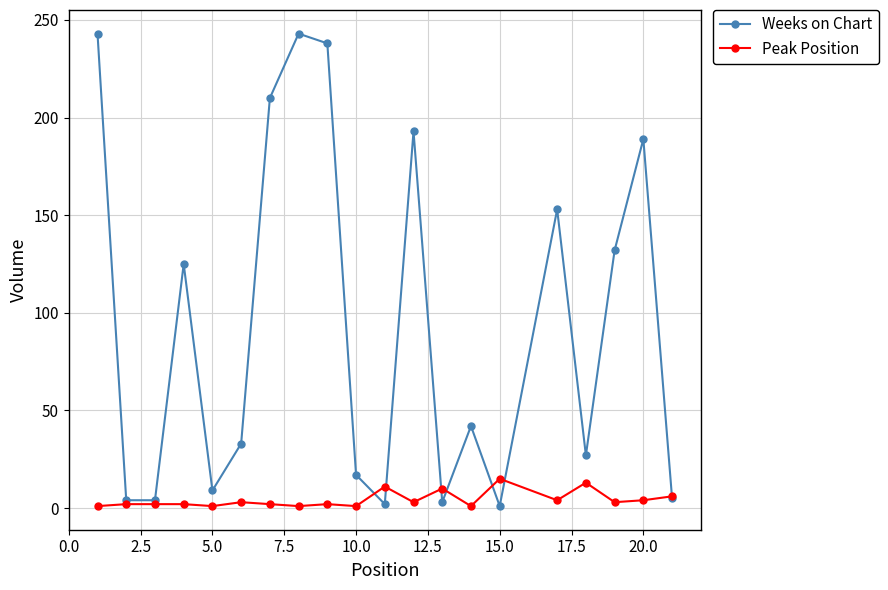

What is the maximum value for Weeks on Chart?

243